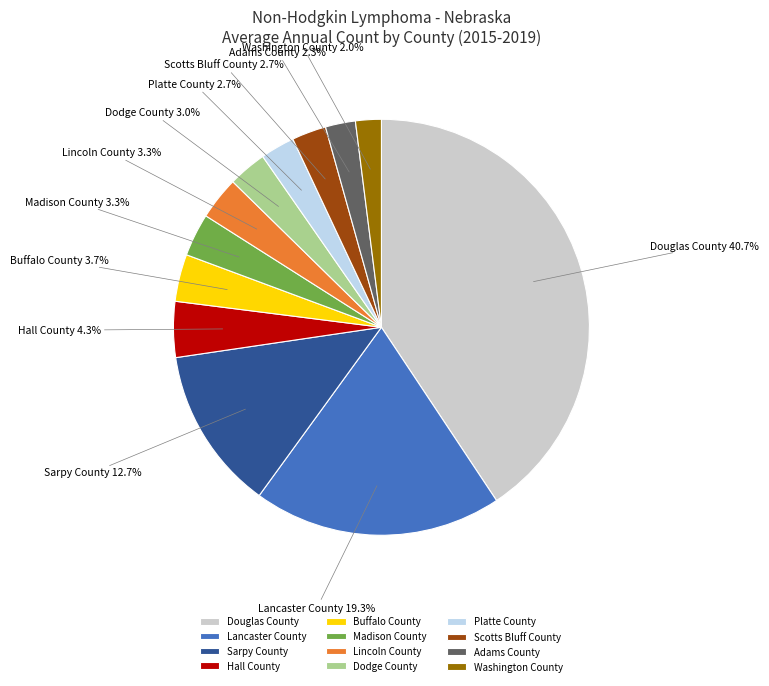

To the nearest percent, what portion does Platte County represent?

3%